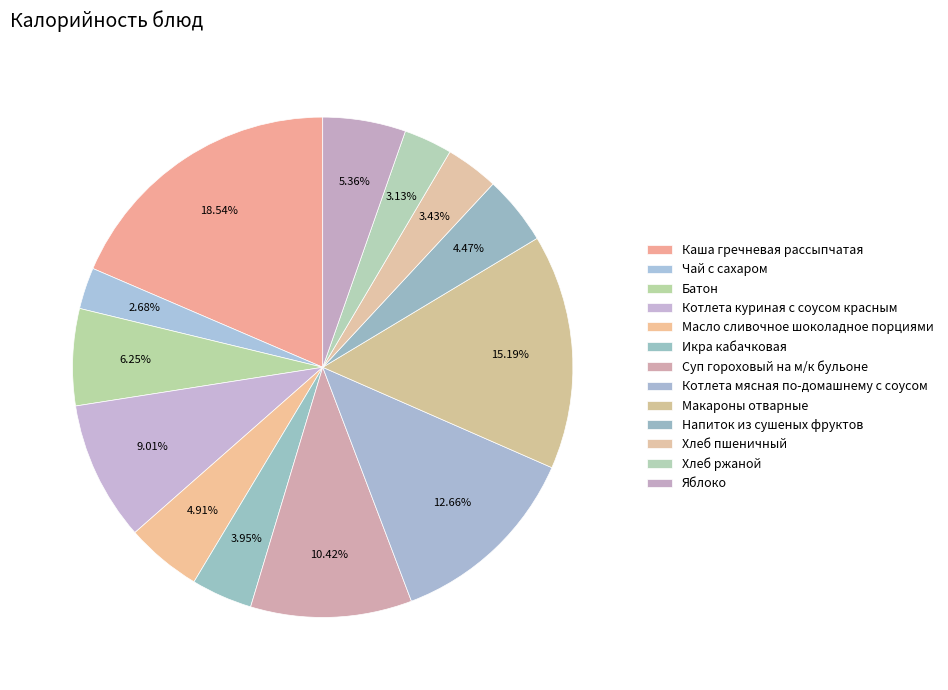

What is the change in value from Батон to Суп гороховый на м/к бульоне?

+56